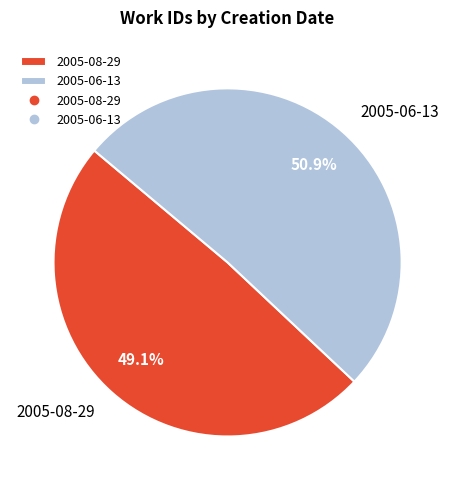

What is the majority slice?

2005-06-13